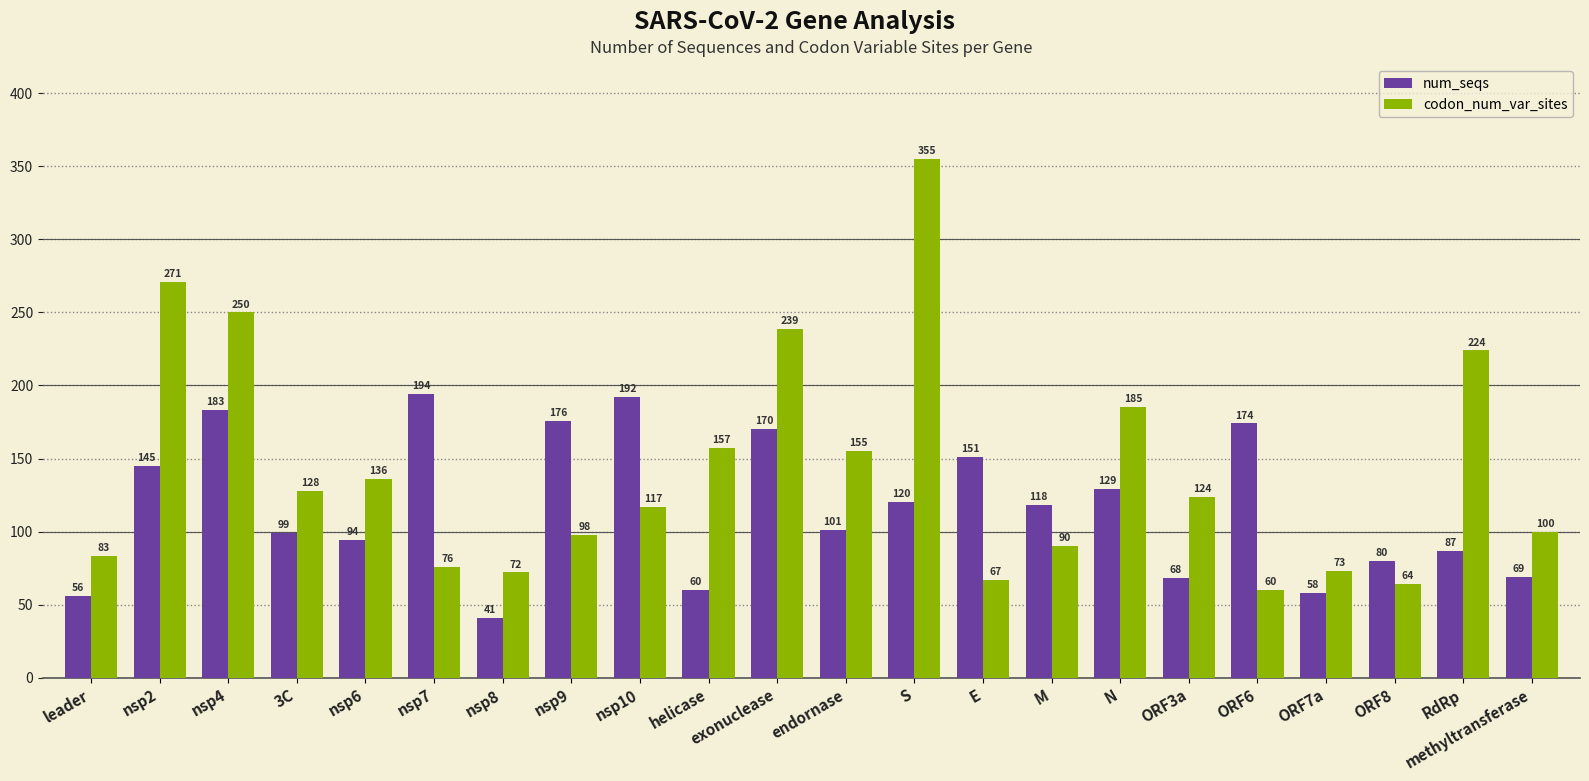

The value of codon_num_var_sites at nsp2 is 439. True or false?

False